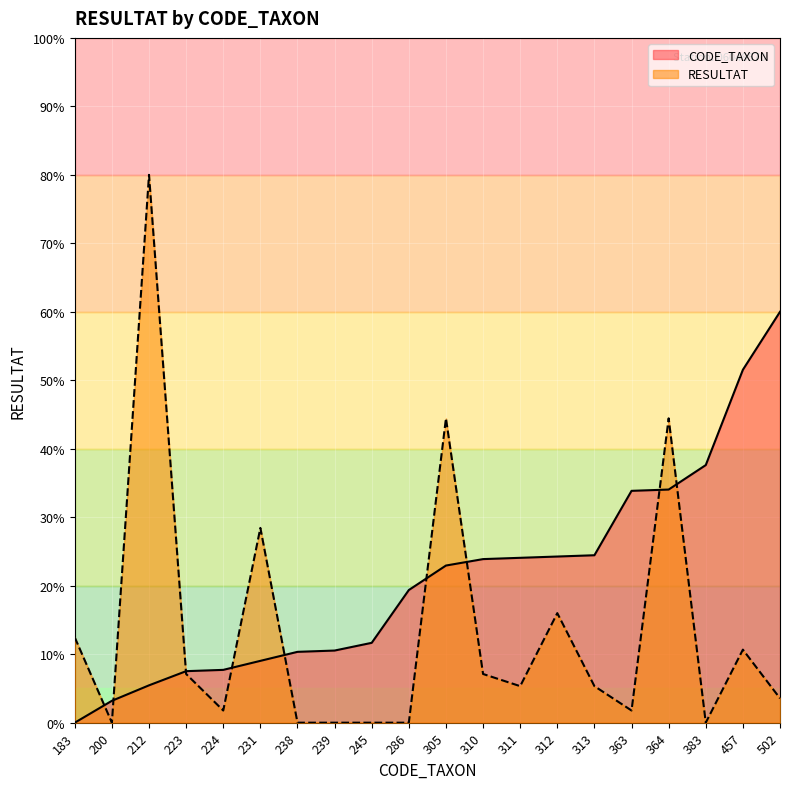

The RESULTAT series shows 0.0 at 245. True or false?

True